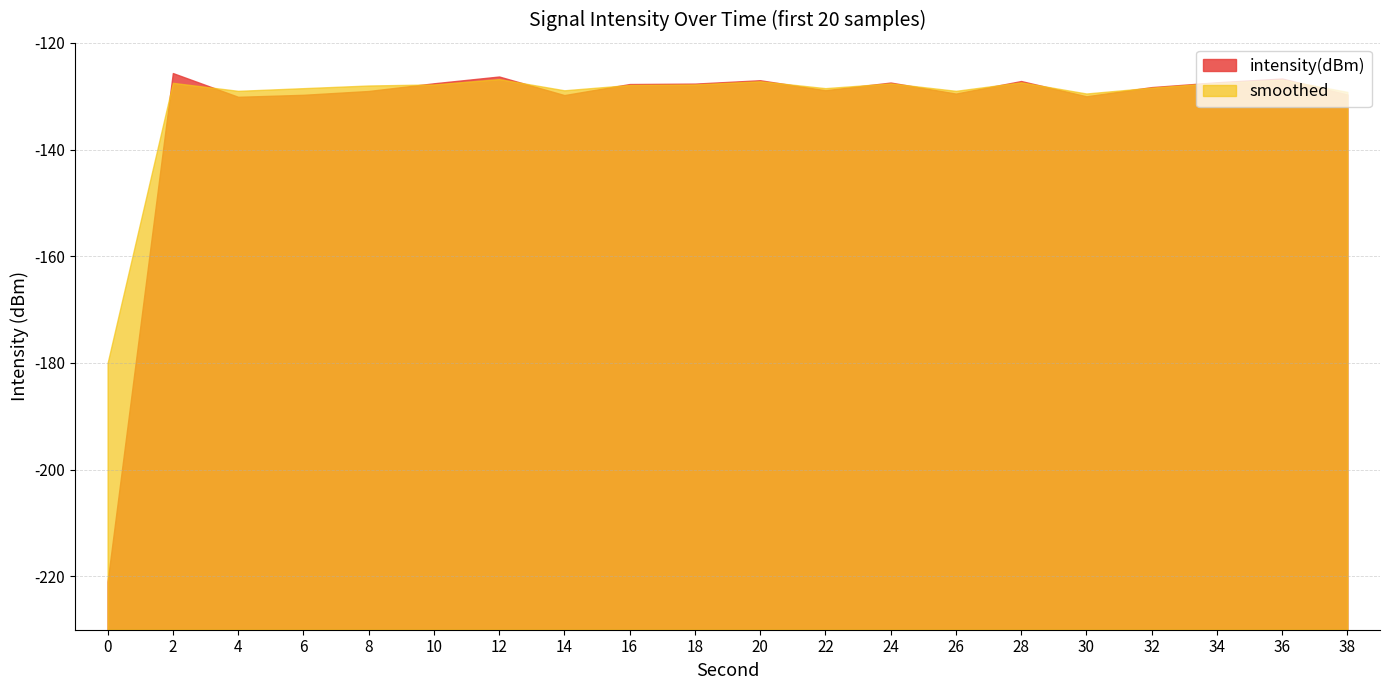

List the labels in order of smoothed value, smallest first.

0, 30, 38, 4, 26, 14, 6, 22, 32, 8, 16, 10, 18, 24, 2, 34, 28, 20, 36, 12